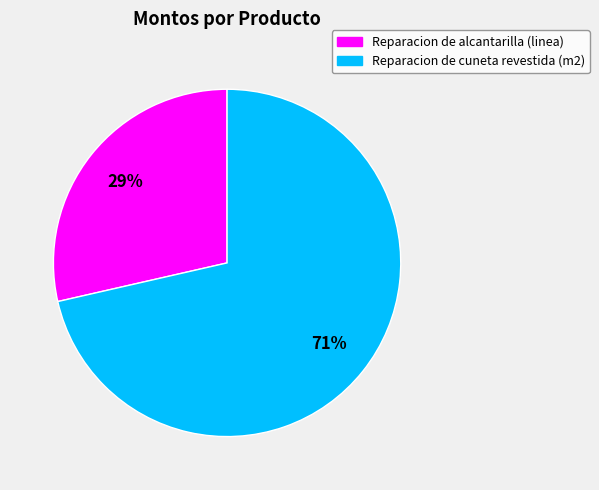

To the nearest percent, what percentage of the pie is Reparacion de cuneta revestida (m2)?

71%